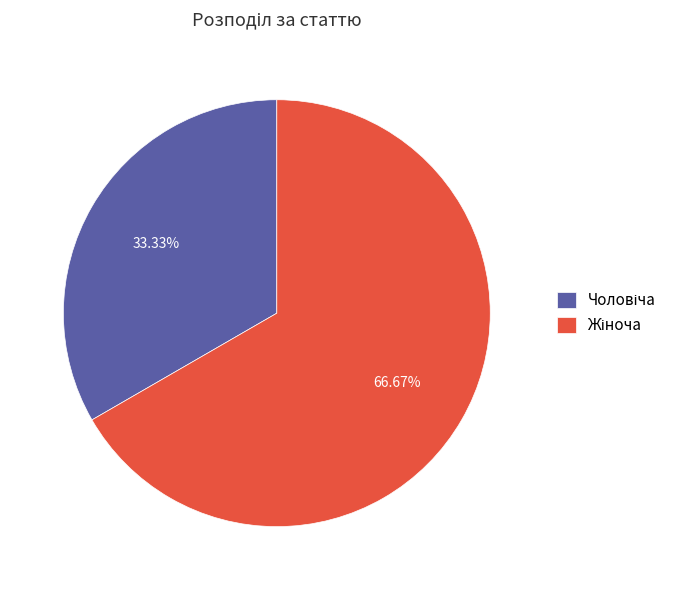

Is there a majority slice in this chart?

Yes